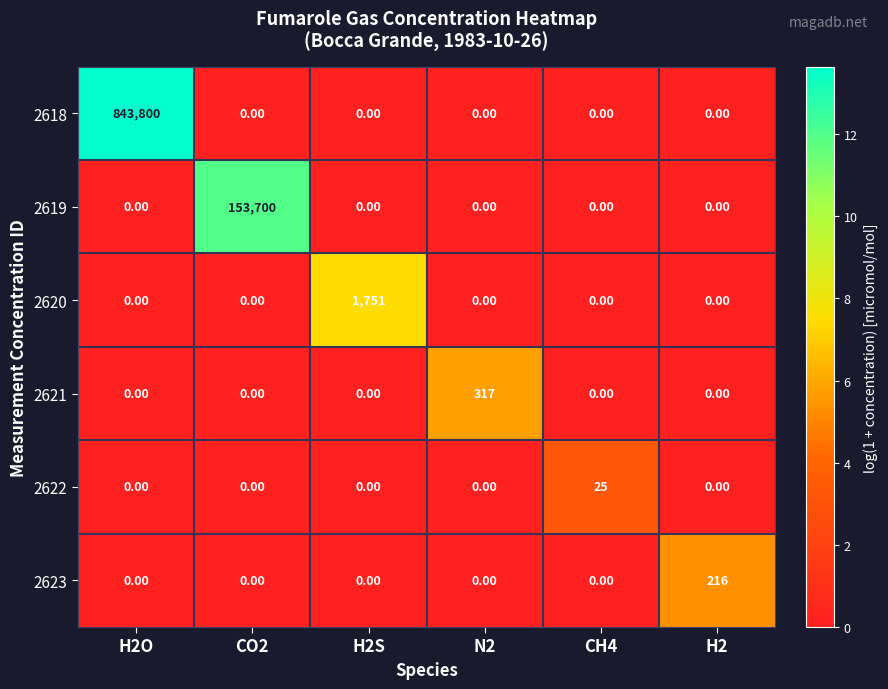

Rank the series by their maximum value, from highest to lowest.

2618, 2619, 2620, 2621, 2623, 2622